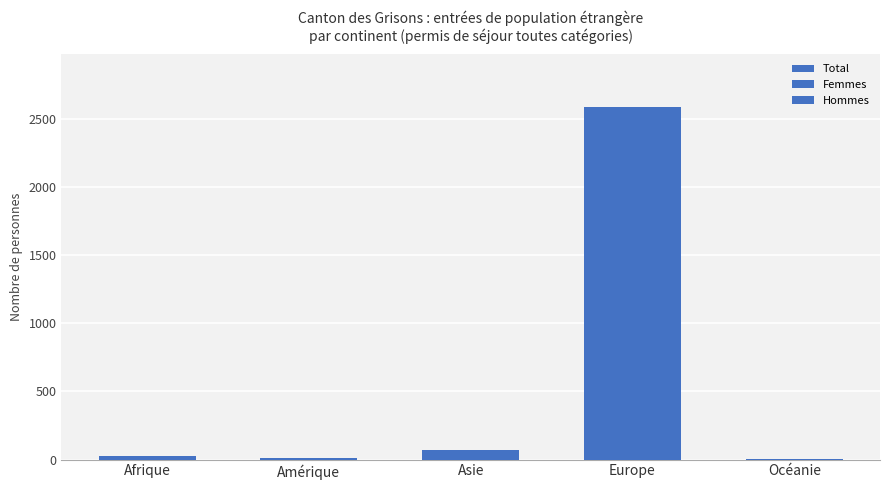

How many series are shown in this chart?

1